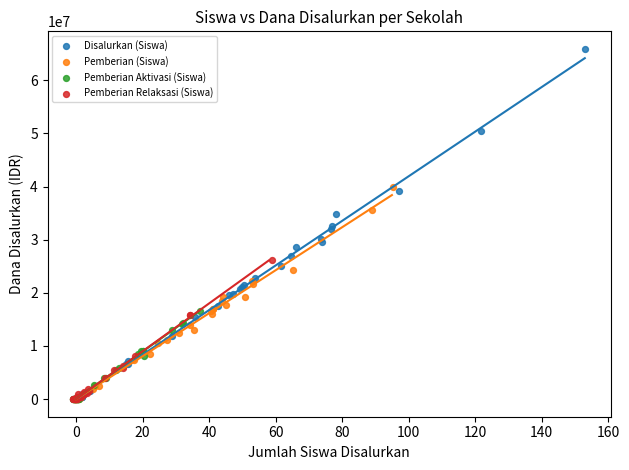

What are all the series names shown in the legend?

Disalurkan (Siswa), Pemberian (Siswa), Pemberian Aktivasi (Siswa), Pemberian Relaksasi (Siswa)